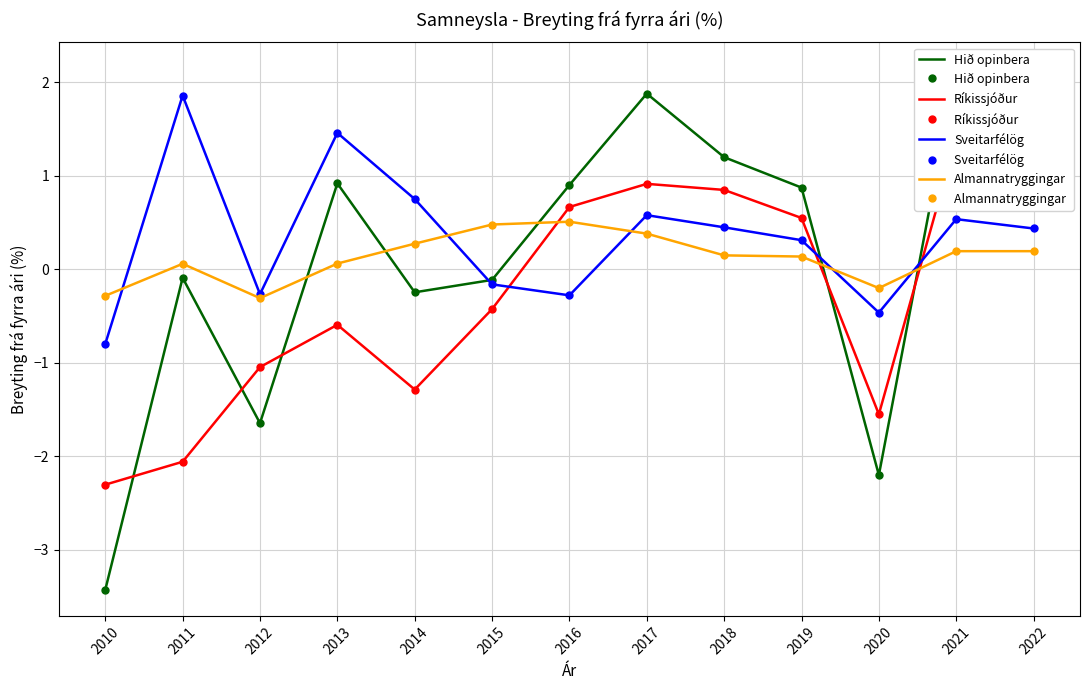

Where does the Sveitarfélög series first go above 0?

2011